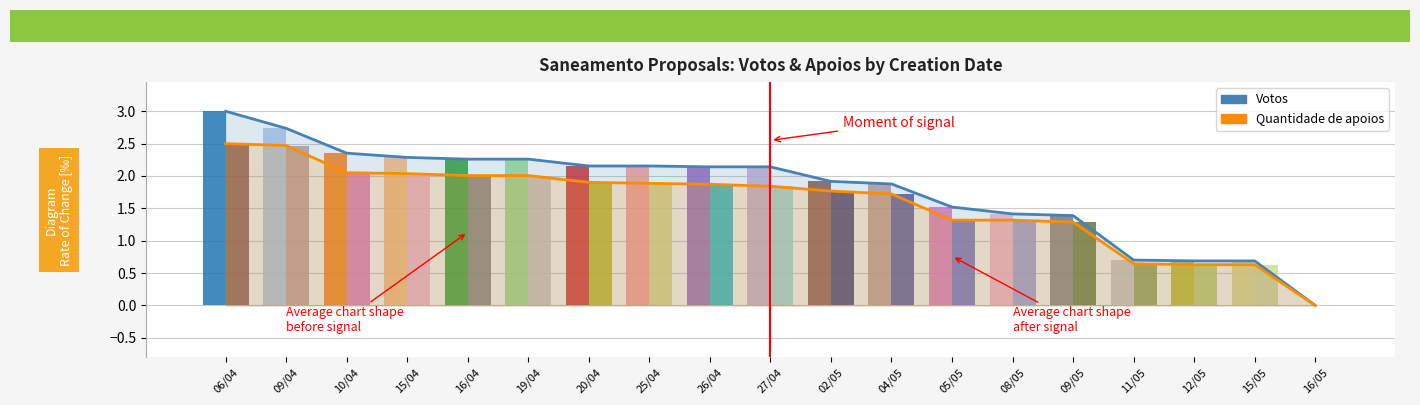

How many bars are there in each group?

2